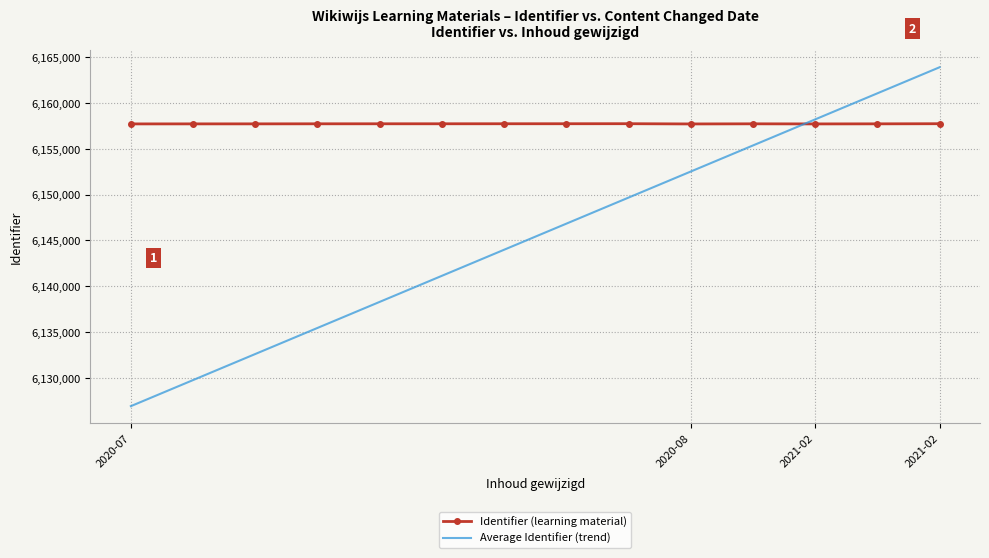

True or false: Average Identifier (trend) and Identifier (learning material) intersect in this chart.

True